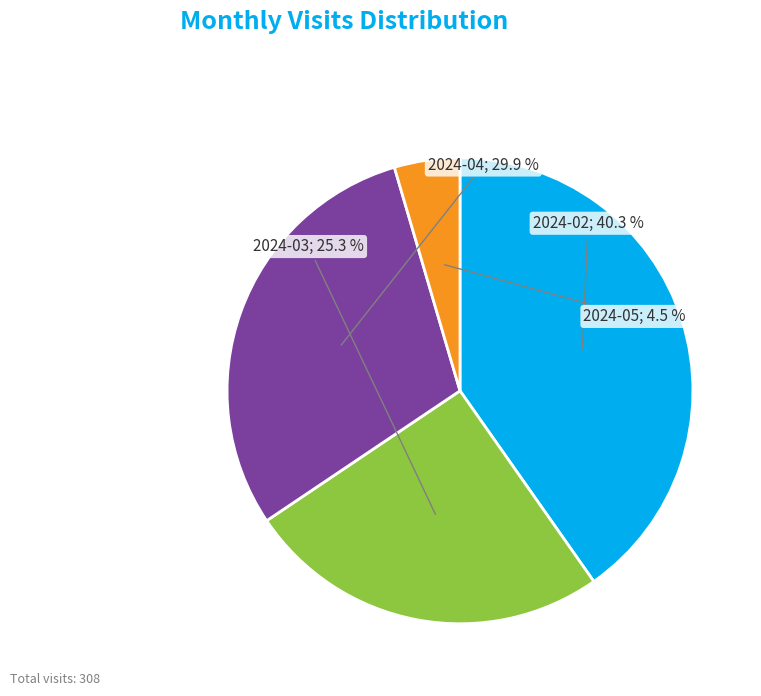

Is there any slice that represents more than half of the pie?

No